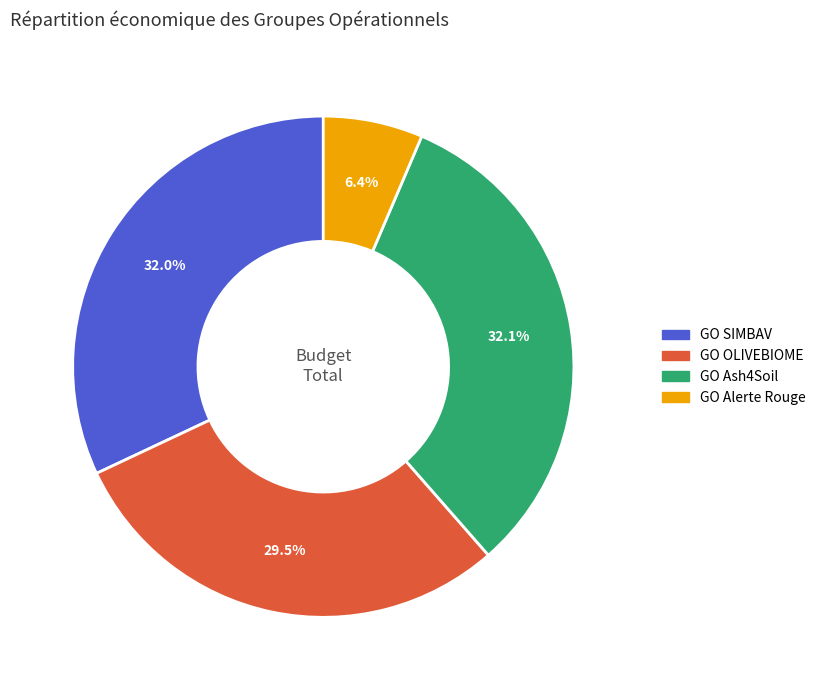

Is there any slice that represents more than half of the pie?

No